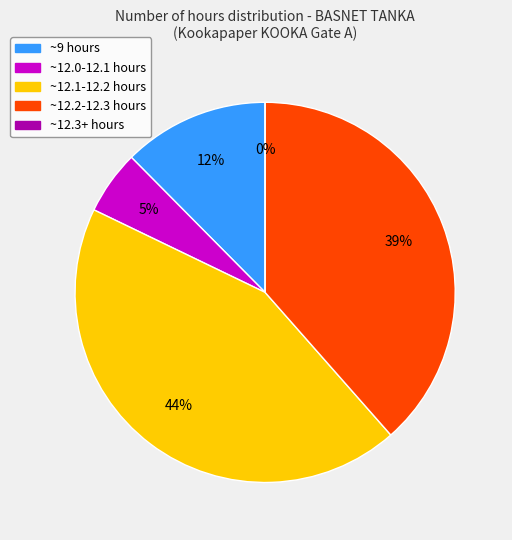

Does any single category account for the majority?

No